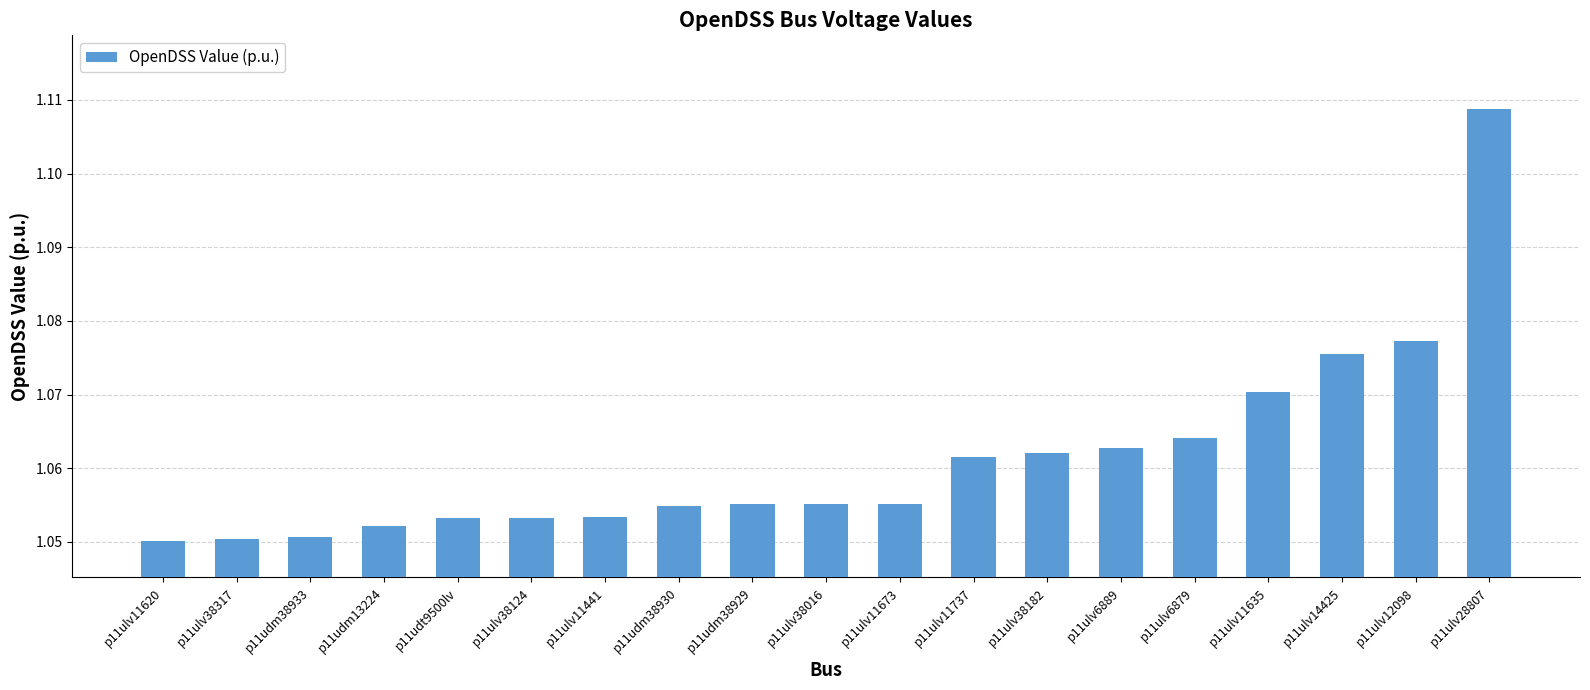

The value at p11ulv38182 is 1.6. True or false?

False